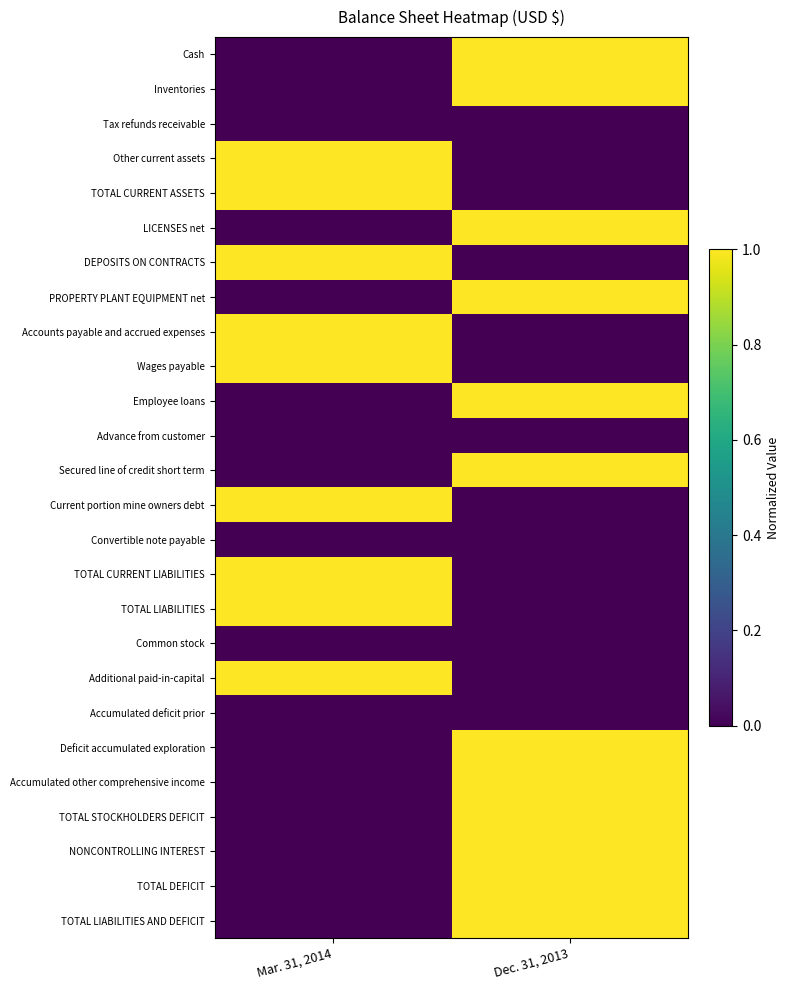

Rank the series at Dec. 31, 2013 from highest to lowest value.

Cash, Inventories, LICENSES net, PROPERTY PLANT EQUIPMENT net, Employee loans, Secured line of credit short term, Deficit accumulated exploration, Accumulated other comprehensive income, TOTAL STOCKHOLDERS DEFICIT, NONCONTROLLING INTEREST, TOTAL DEFICIT, TOTAL LIABILITIES AND DEFICIT, Tax refunds receivable, Other current assets, TOTAL CURRENT ASSETS, DEPOSITS ON CONTRACTS, Accounts payable and accrued expenses, Wages payable, Advance from customer, Current portion mine owners debt, Convertible note payable, TOTAL CURRENT LIABILITIES, TOTAL LIABILITIES, Common stock, Additional paid-in-capital, Accumulated deficit prior